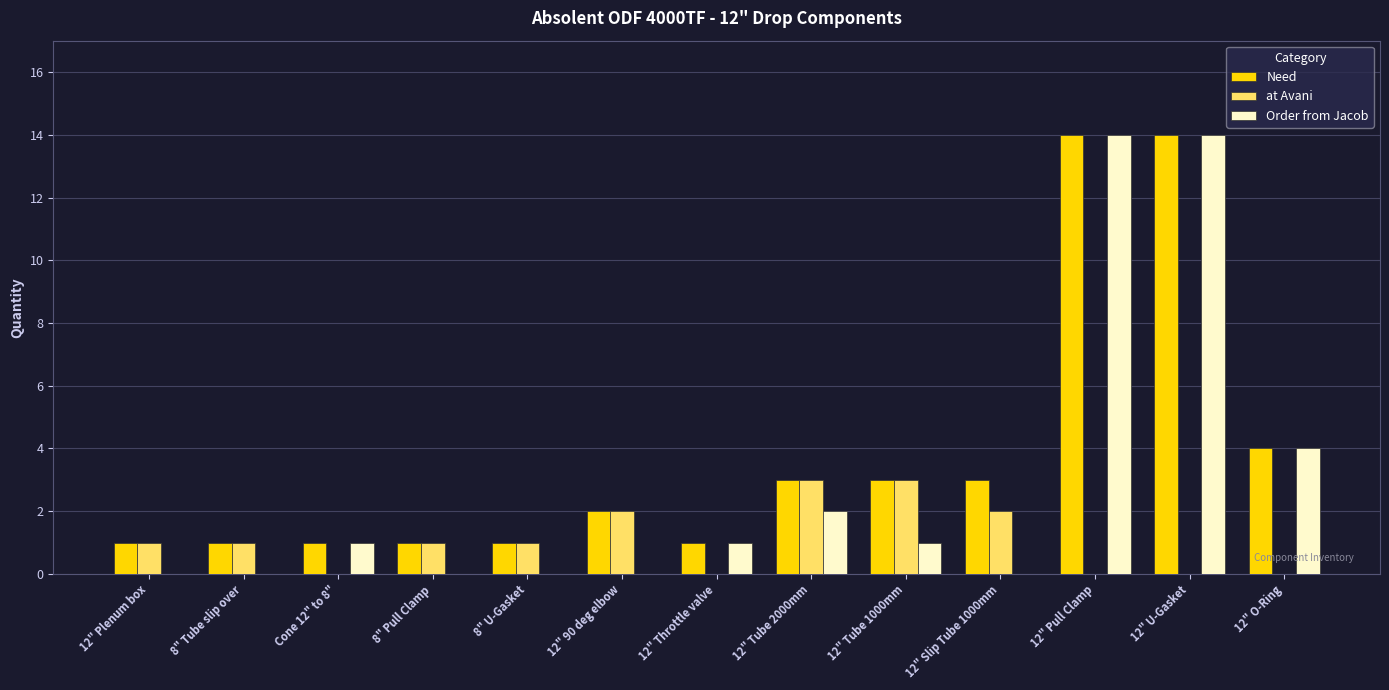

What is the sum of all Need values?

49